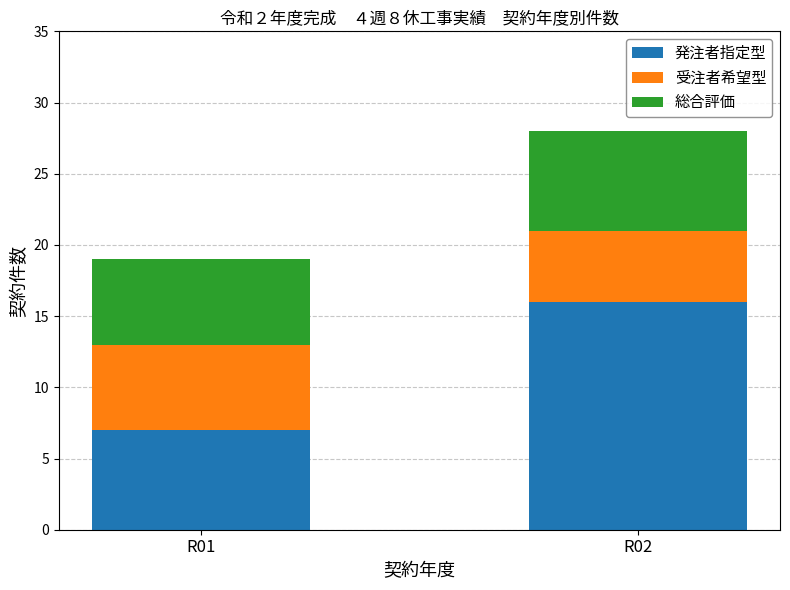

Rank the categories by 発注者指定型 value from highest to lowest.

R02, R01